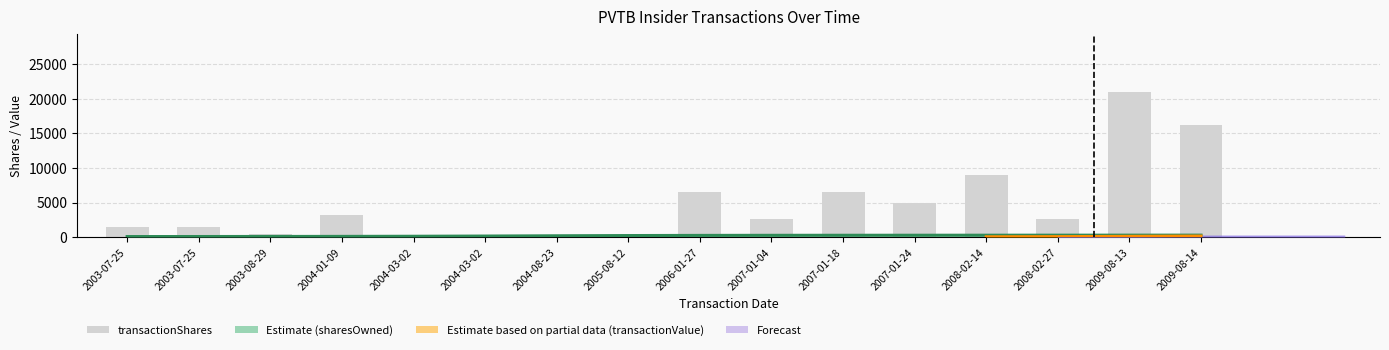

What is the label of the 1st bar from the right?

2009-08-14